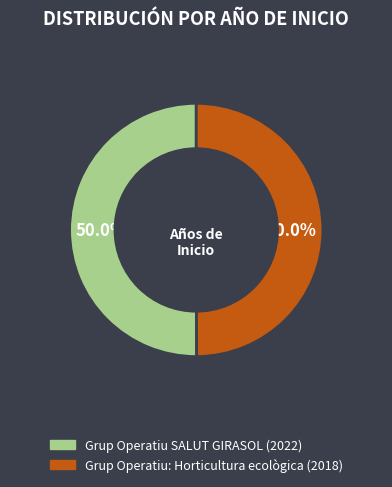

What is the ratio of the value at Grup Operatiu SALUT GIRASOL to the value at Grup Operatiu: Horticultura ecològica?

1.0